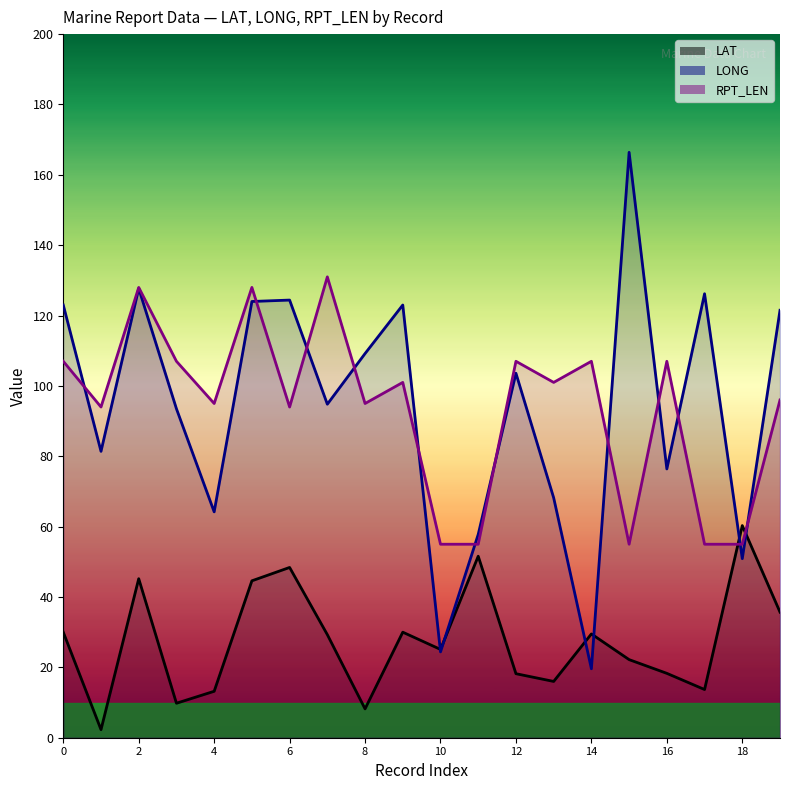

True or false: LAT has a value of 42.6 at 10.

False